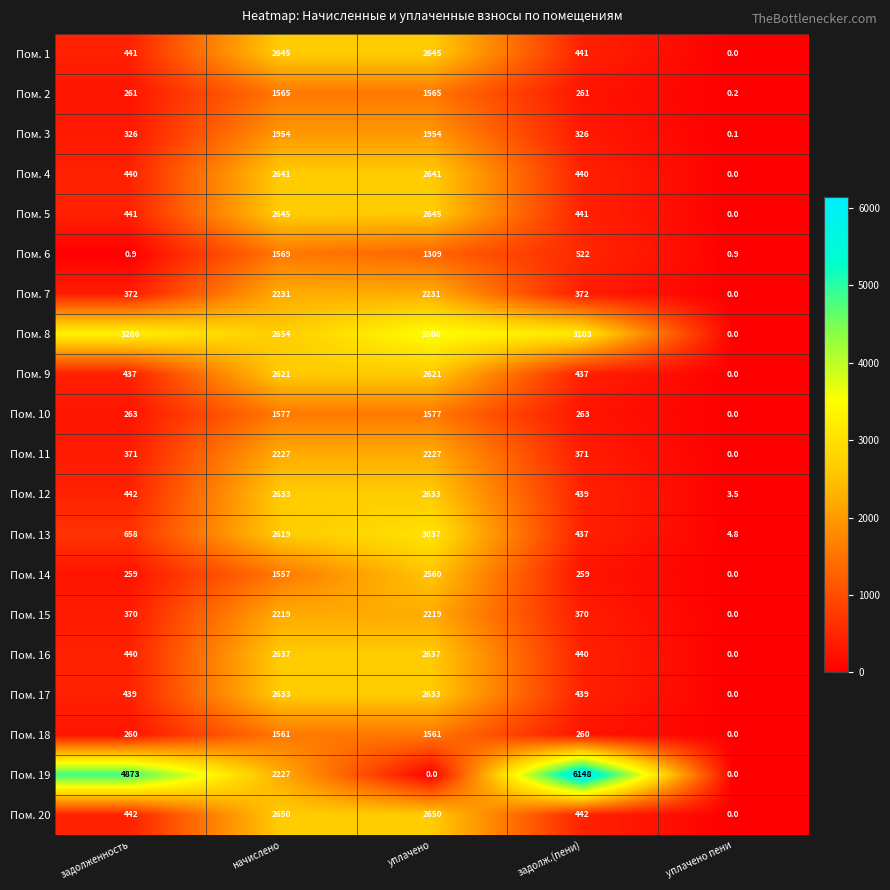

What is the difference between the highest and lowest values at начислено?

1097.0